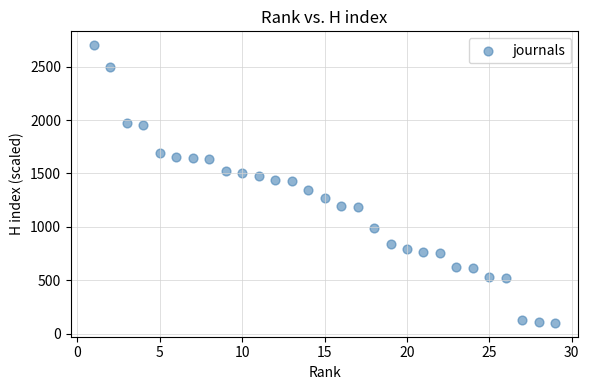

What is the range of X values (max minus min)?

28